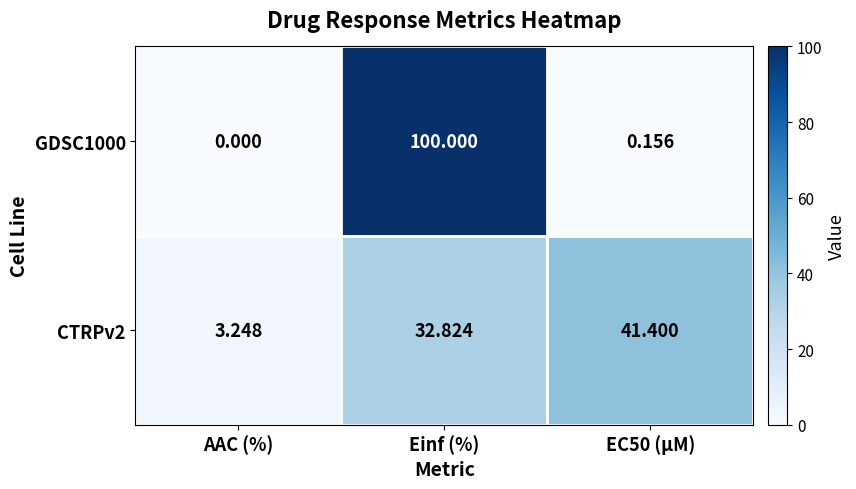

Rank the series by their average value, from lowest to highest.

CTRPv2, GDSC1000